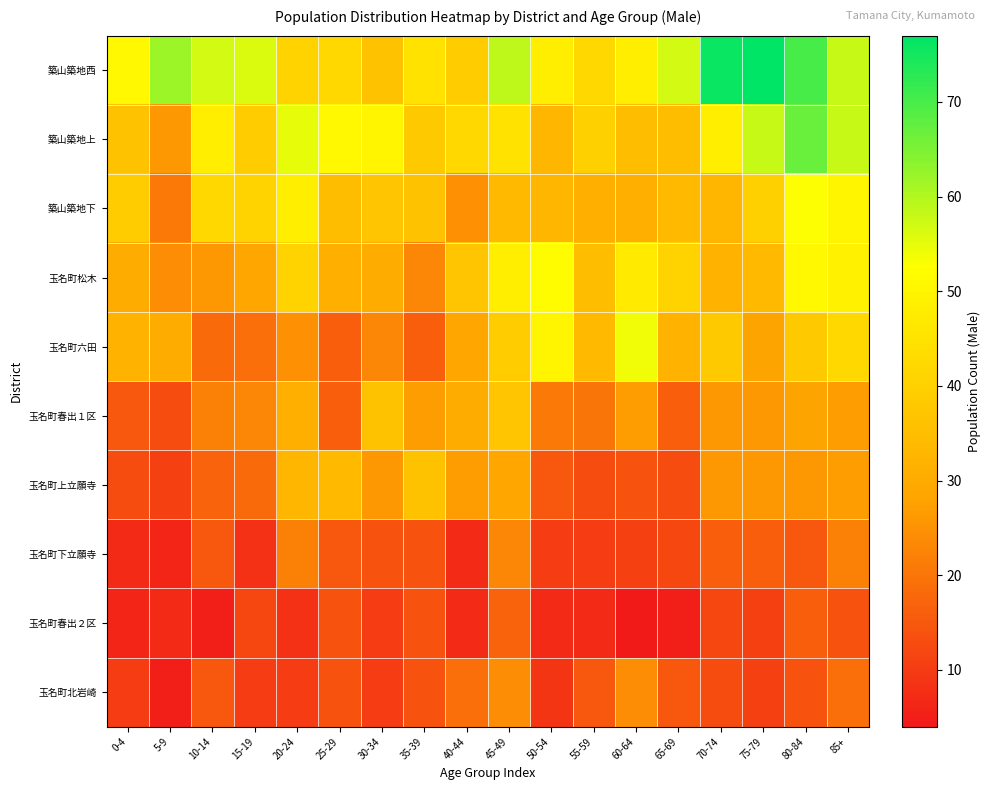

What is the total value across all series at 30-34?

272